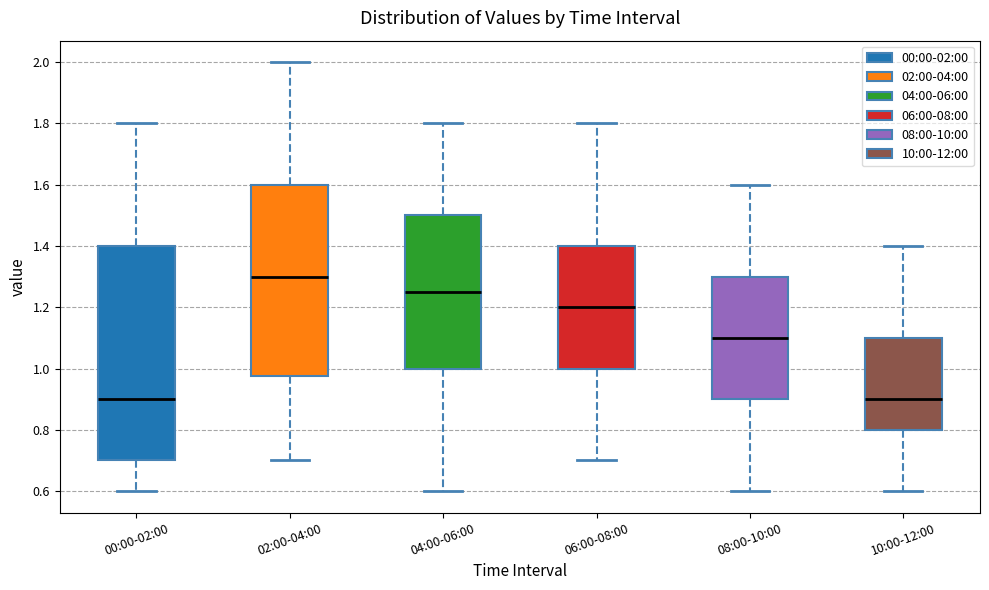

Which box has the highest median line?

02:00-04:00